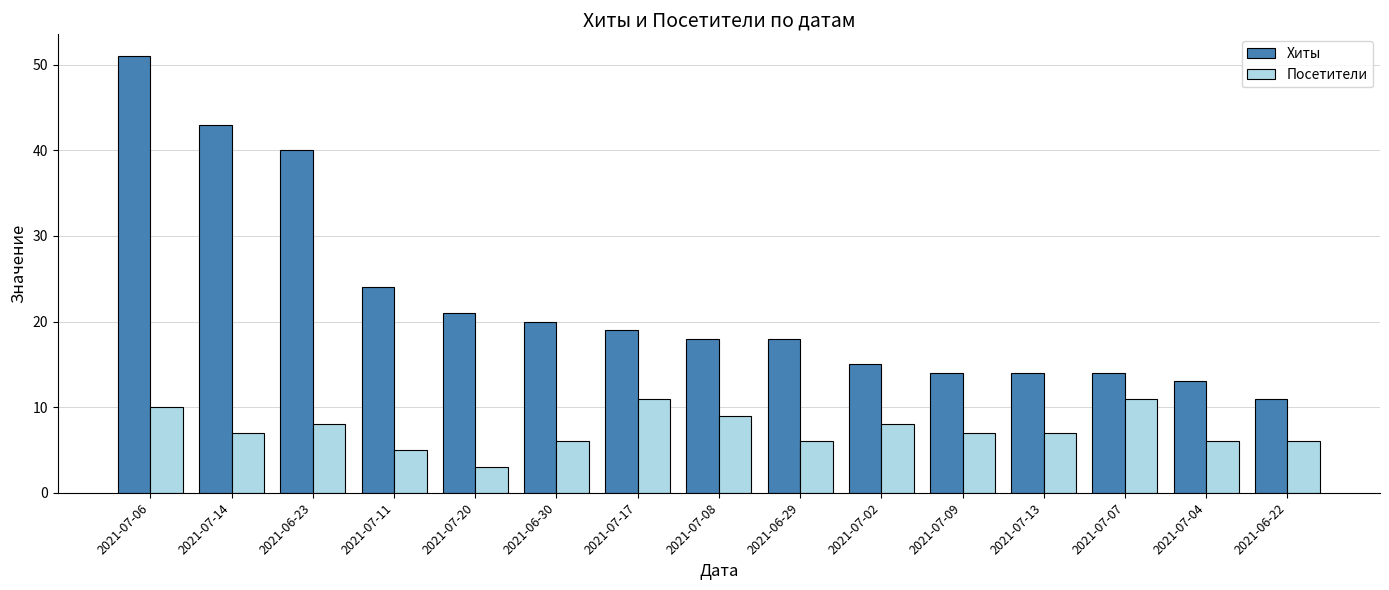

What is the spread (max minus min) of values at 2021-07-13?

7